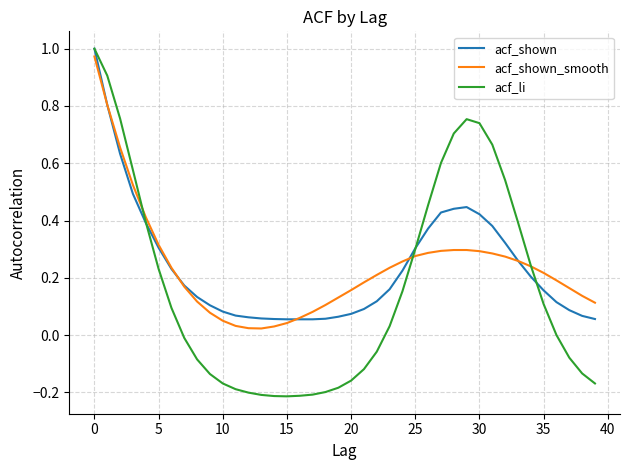

Which series has the widest spread of values?

acf_li